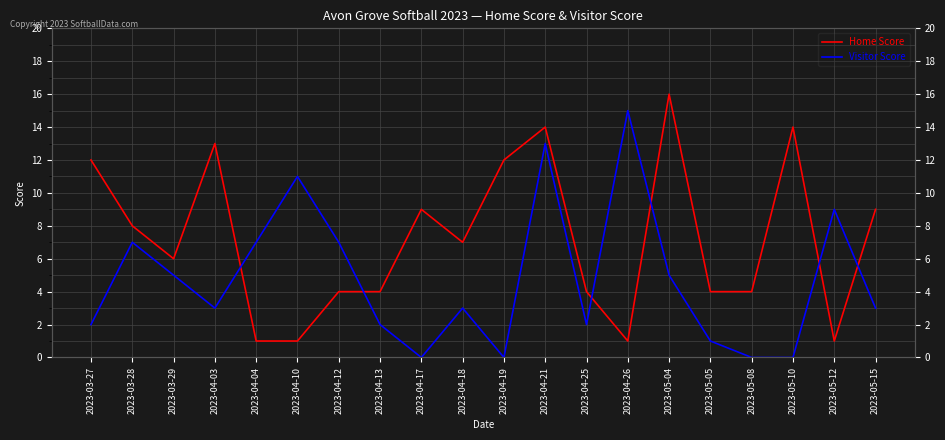

How many data points in Visitor Score are less than 3?

8